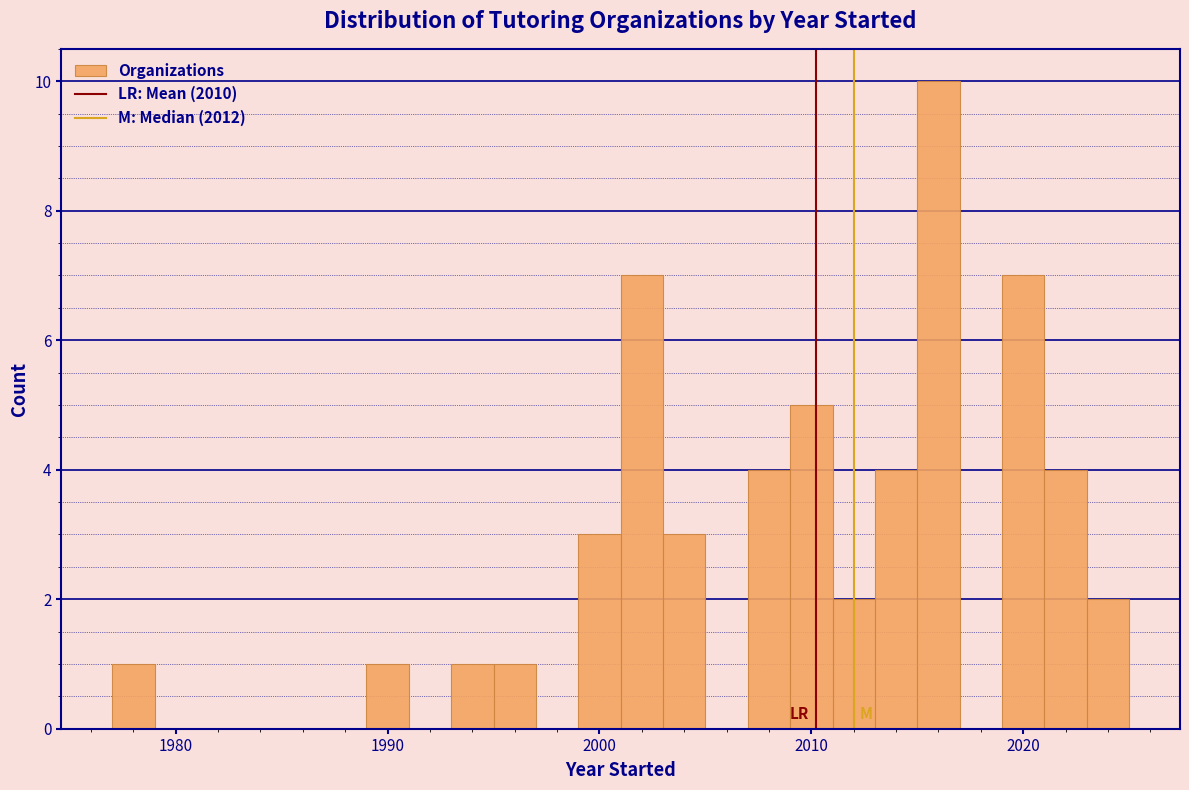

Read against the x-axis, roughly where is the centre of the tallest bar?

2016